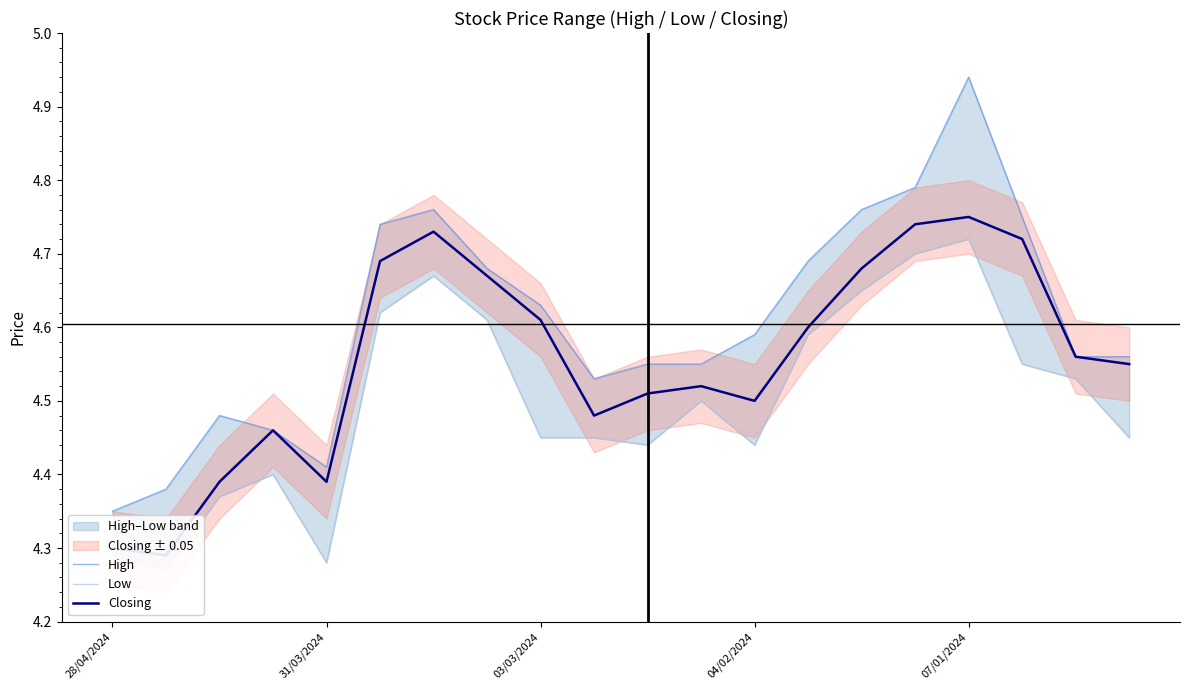

What is the highest value of the Low series?

4.7